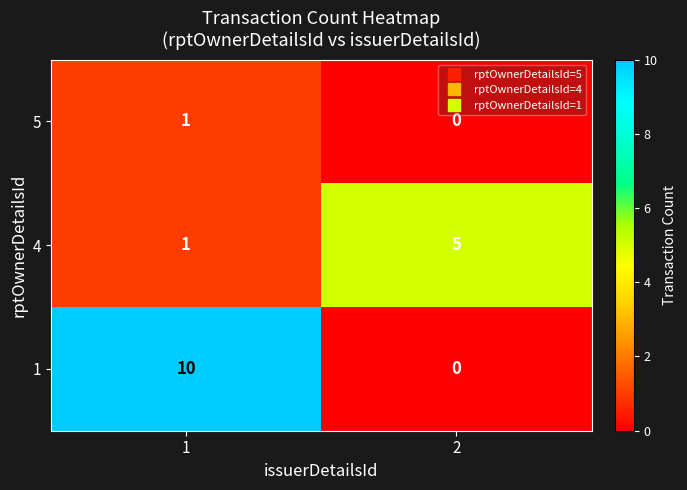

List the labels in order of 5 value, smallest first.

2, 1